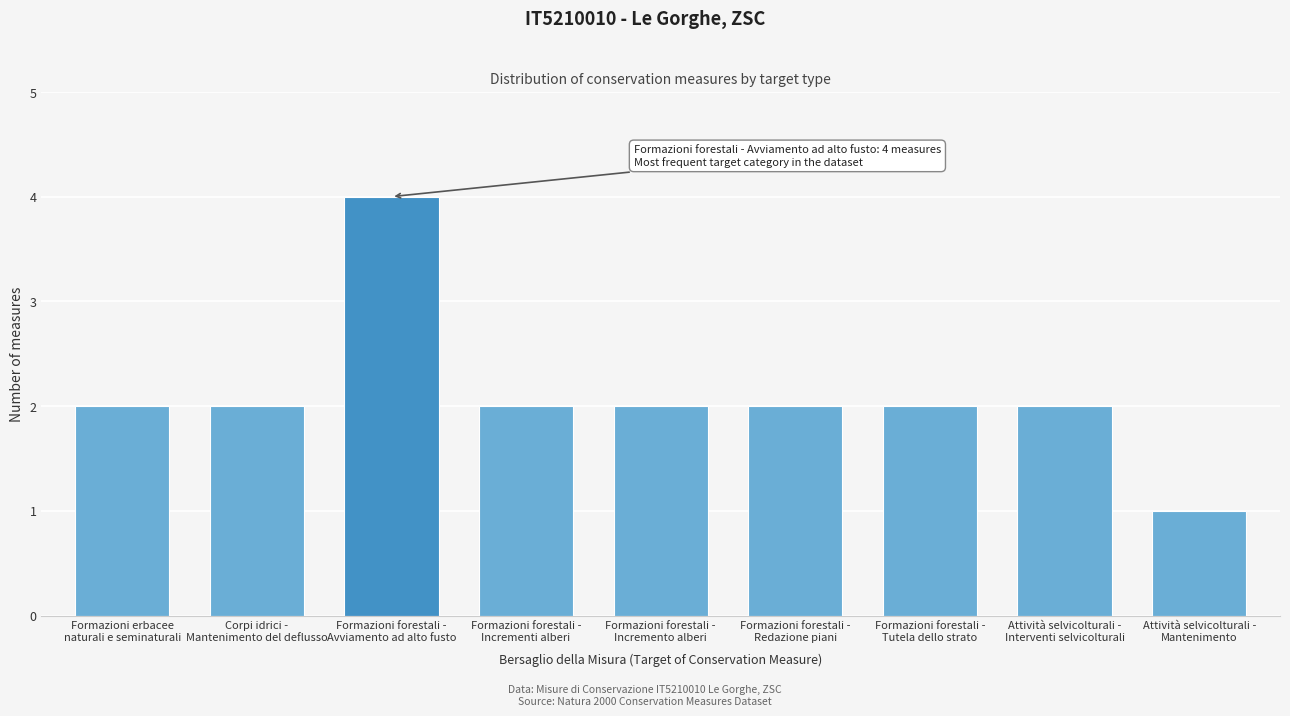

Reading left to right, list all the values displayed in this chart.

2	2	4	2	2	2	2	2	1